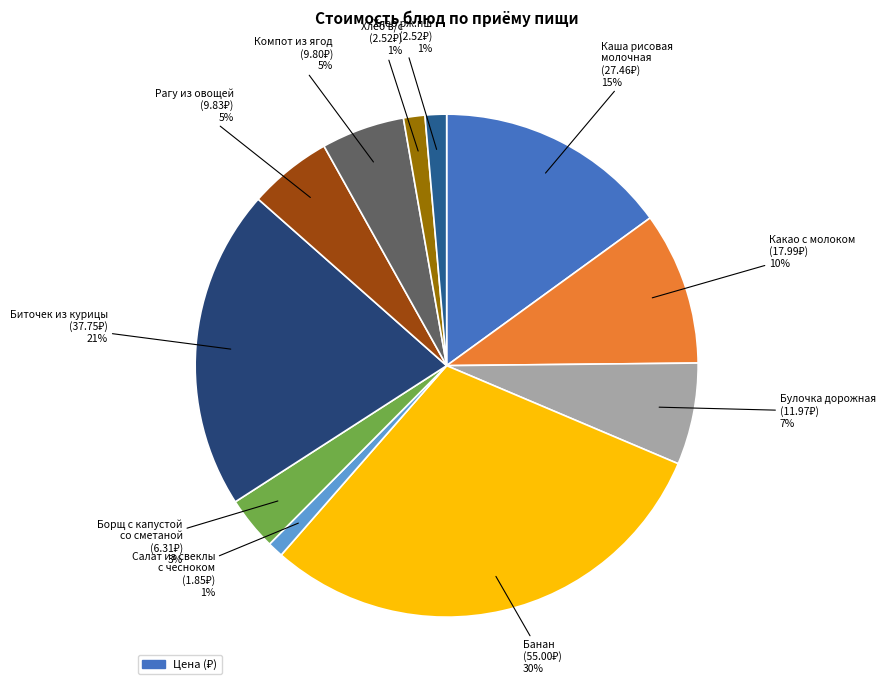

Rank the categories by value from highest to lowest.

Банан, Биточек из курицы, Каша рисовая
молочная, Какао с молоком, Булочка дорожная, Рагу из овощей, Компот из ягод, Борщ с капустой
со сметаной, Хлеб в/с, Хлеб рж.пш, Салат из свеклы
с чесноком